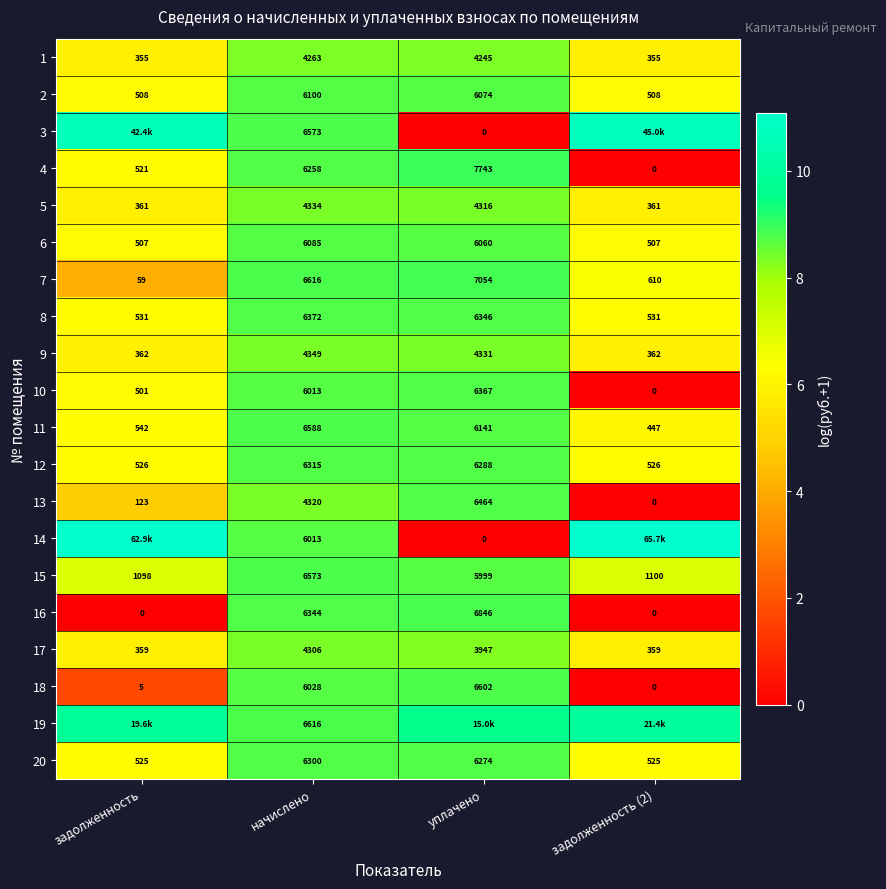

At which label does 1 reach its peak?

начислено